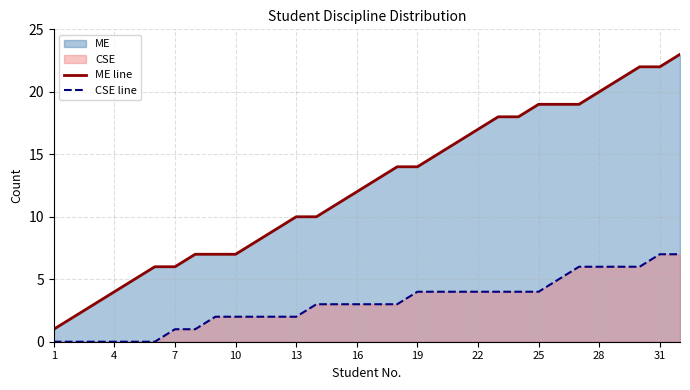

True or false: ME line and CSE line intersect in this chart.

False